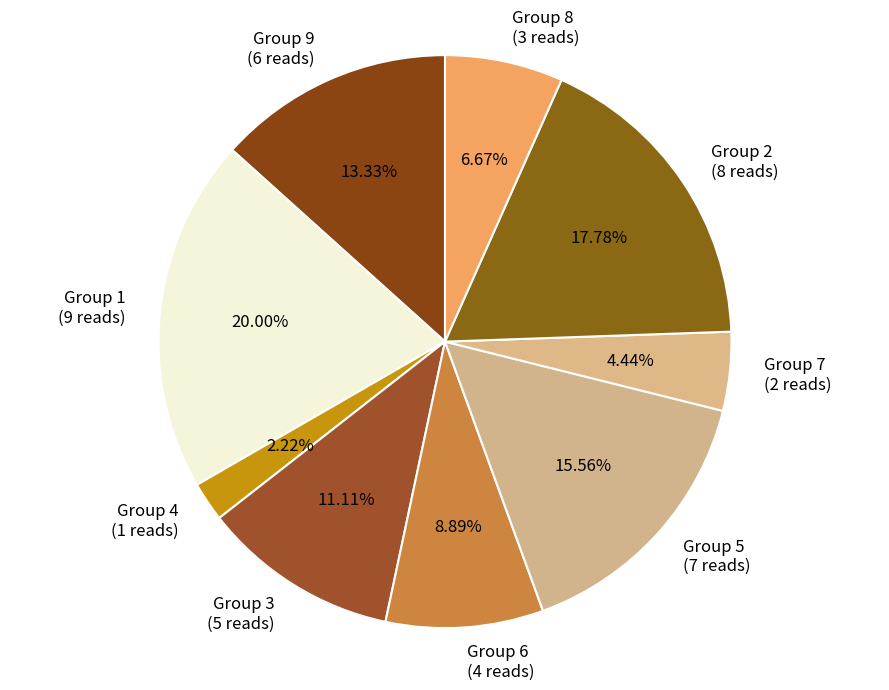

Count the number of slices in the pie.

9